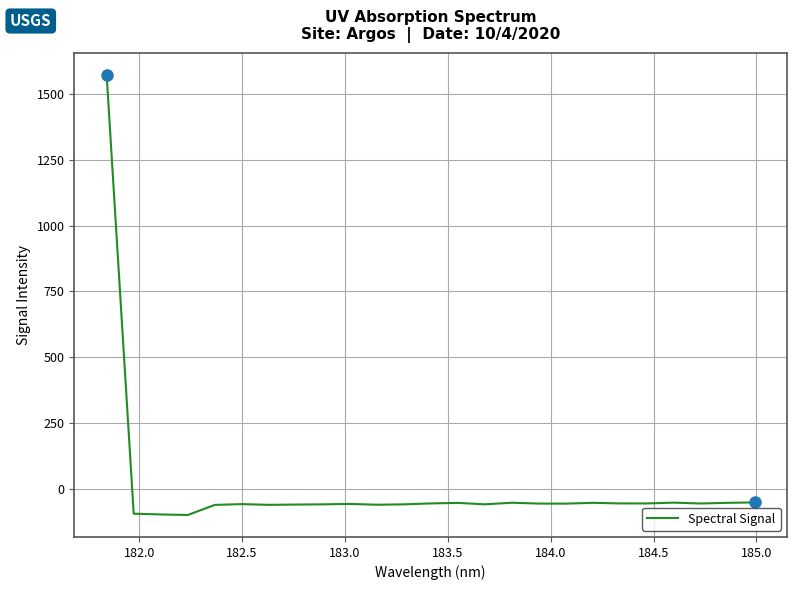

What is the greatest value displayed?

1571.3